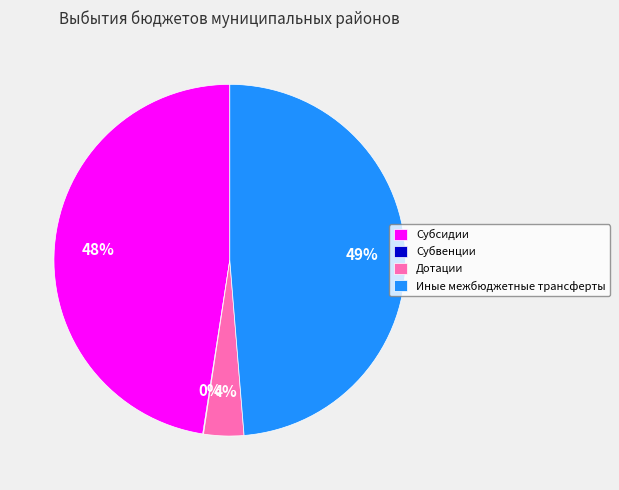

Is Субсидии the majority of the pie?

No